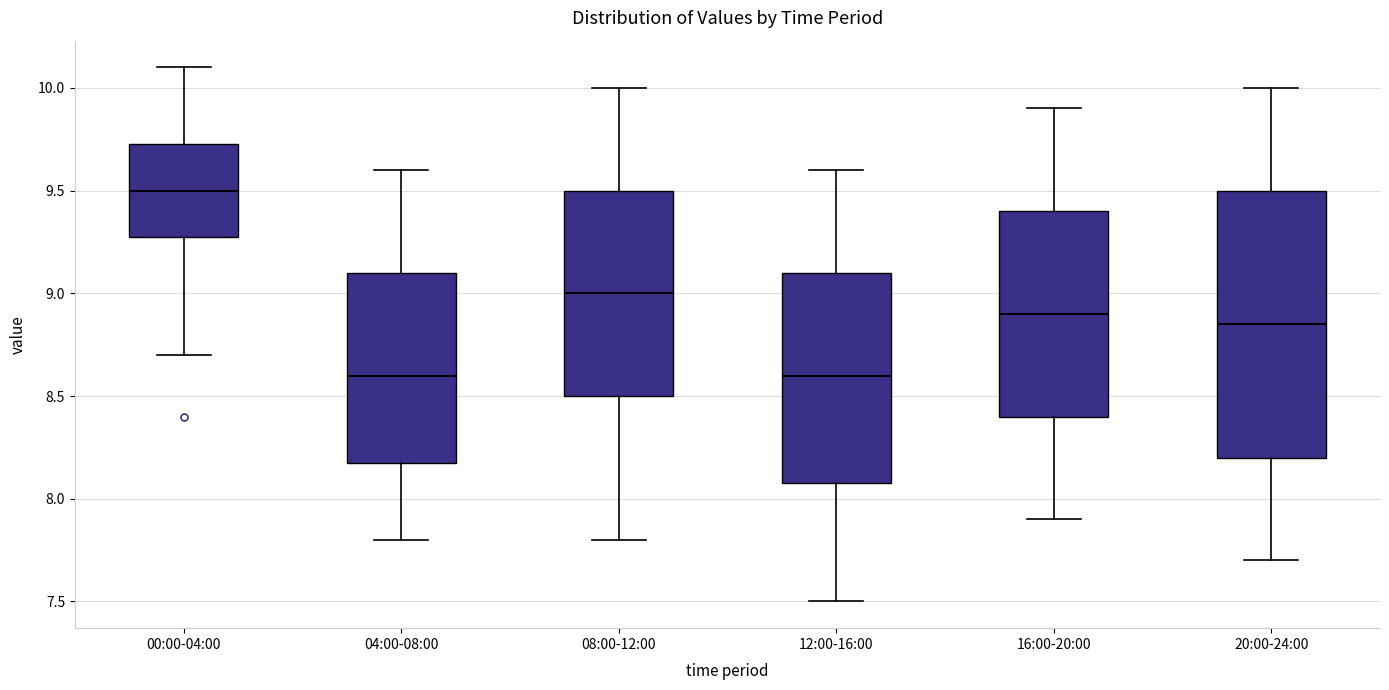

Reading left to right, transcribe this box plot: for each box, give where its median line is, the range the box spans, and where its two whiskers end, as read against the y-axis. The values are not printed on the chart, so give them approximately, as read against the axis.

00:00-04:00: median 9.50, box 9.30 to 9.75, whiskers 8.70 to 10.10
04:00-08:00: median 8.60, box 8.20 to 9.10, whiskers 7.80 to 9.60
08:00-12:00: median 9.00, box 8.50 to 9.50, whiskers 7.80 to 10.00
12:00-16:00: median 8.60, box 8.10 to 9.10, whiskers 7.50 to 9.60
16:00-20:00: median 8.90, box 8.40 to 9.40, whiskers 7.90 to 9.90
20:00-24:00: median 8.85, box 8.20 to 9.50, whiskers 7.70 to 10.00